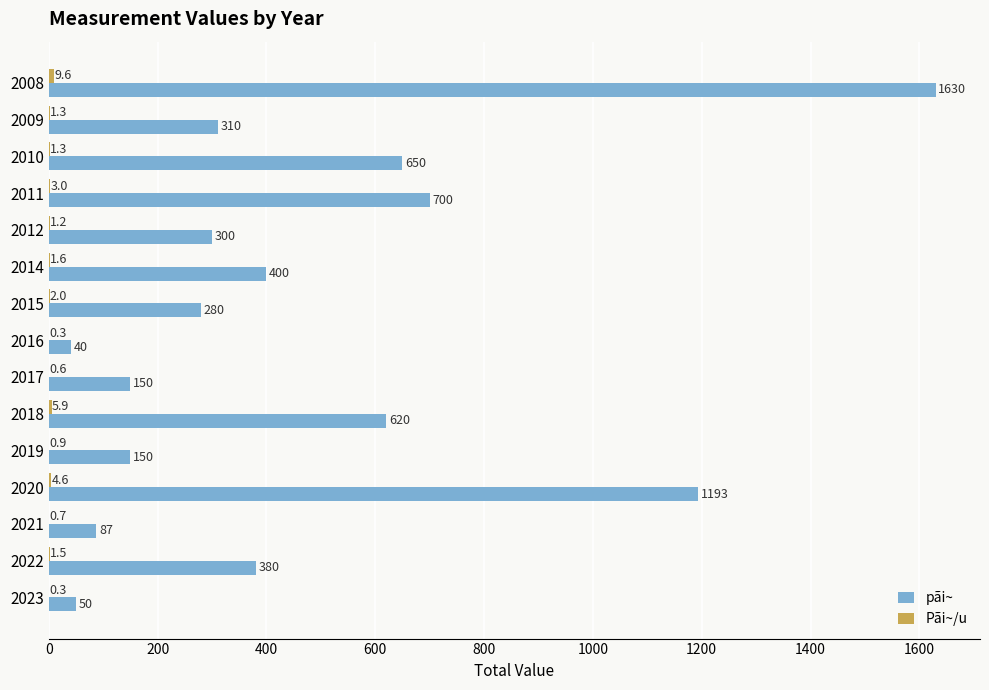

Which series has the largest total across all categories?

pãi~